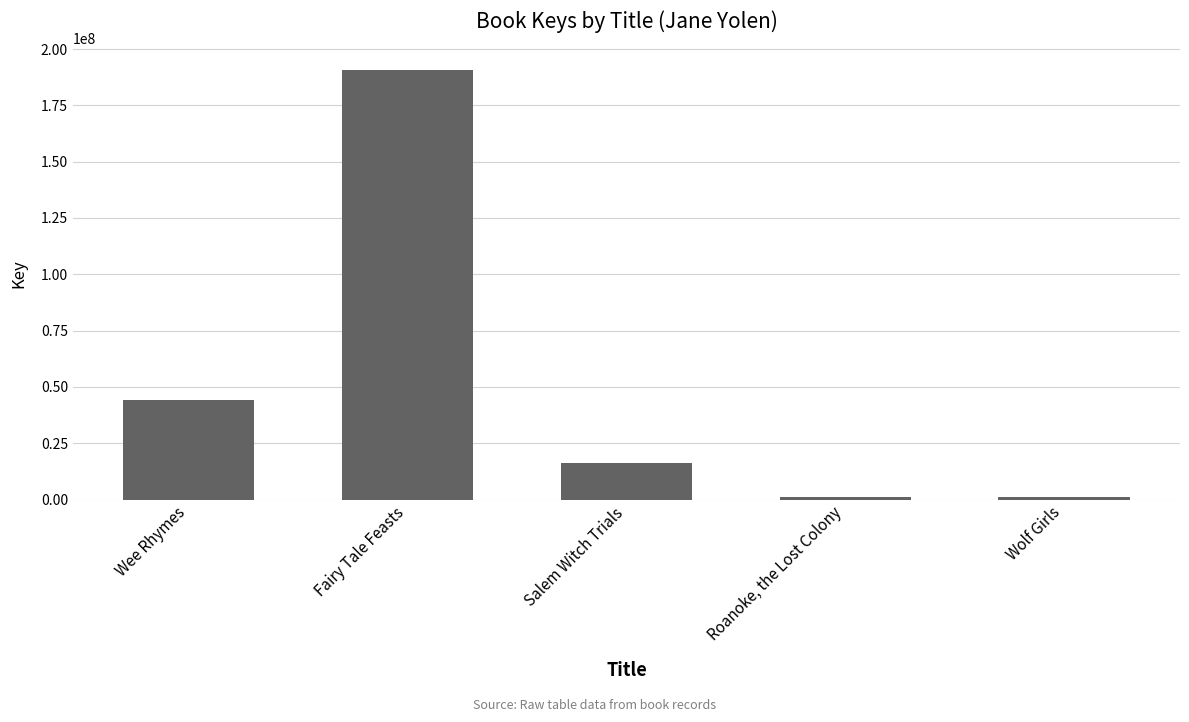

Between Fairy Tale Feasts and Wee Rhymes, which is larger?

Fairy Tale Feasts